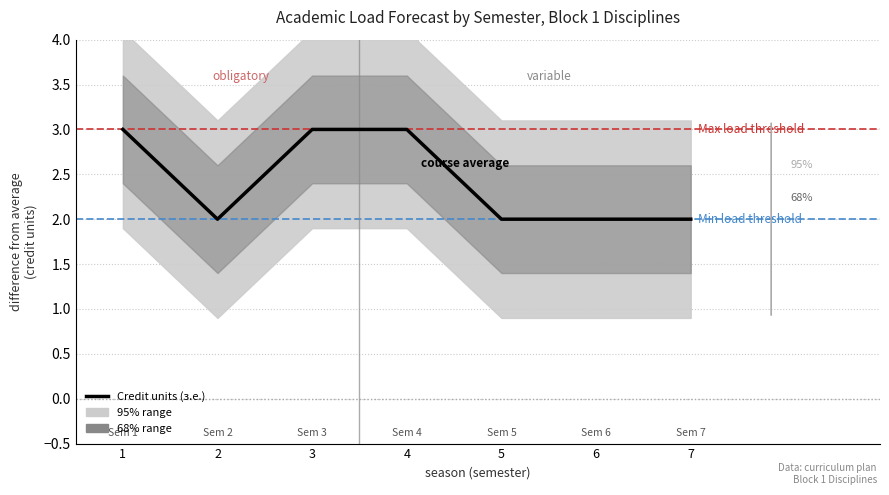

At which label is the value closest to 2?

2